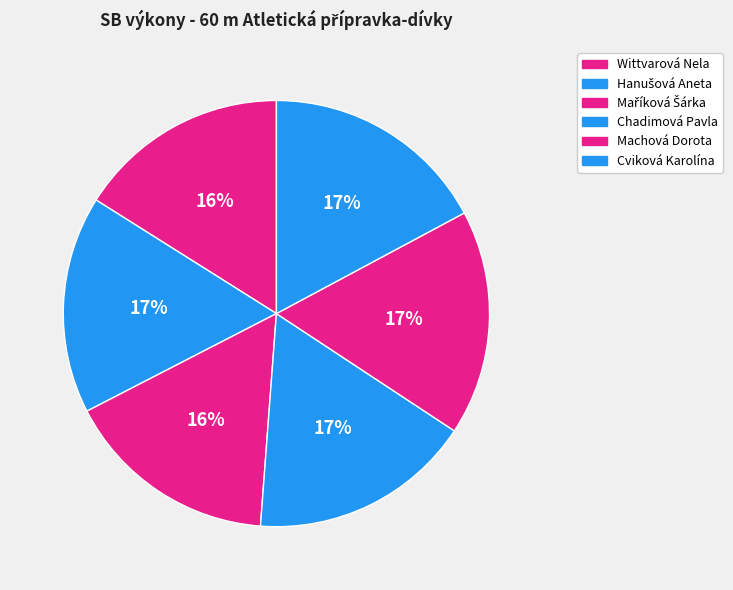

To the nearest percent, what is the combined percentage of Wittvarová Nela and Chadimová Pavla?

33%